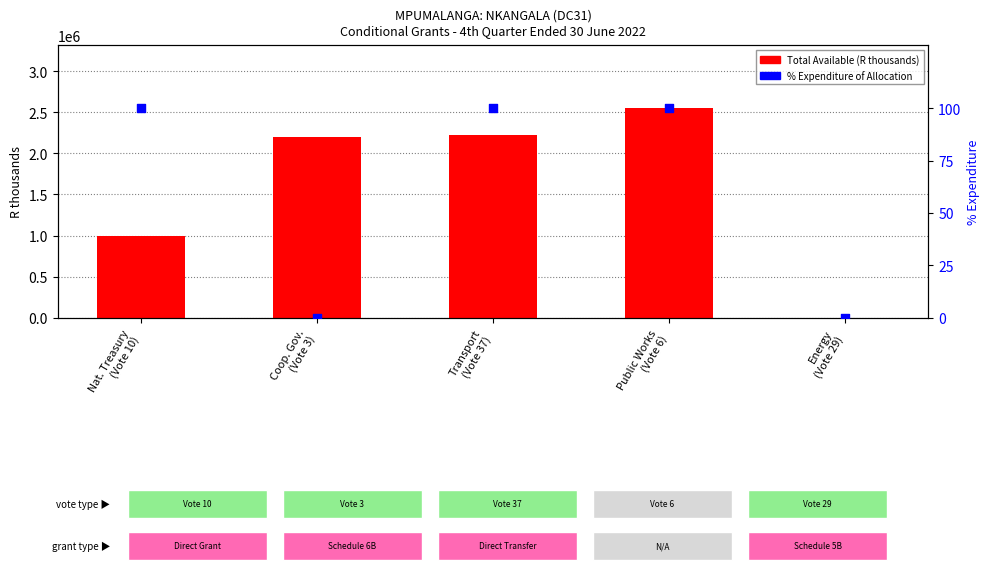

Is the value of % Expenditure at Energy
(Vote 29) greater than the value of Total Available (R thousands) at Energy
(Vote 29)?

No